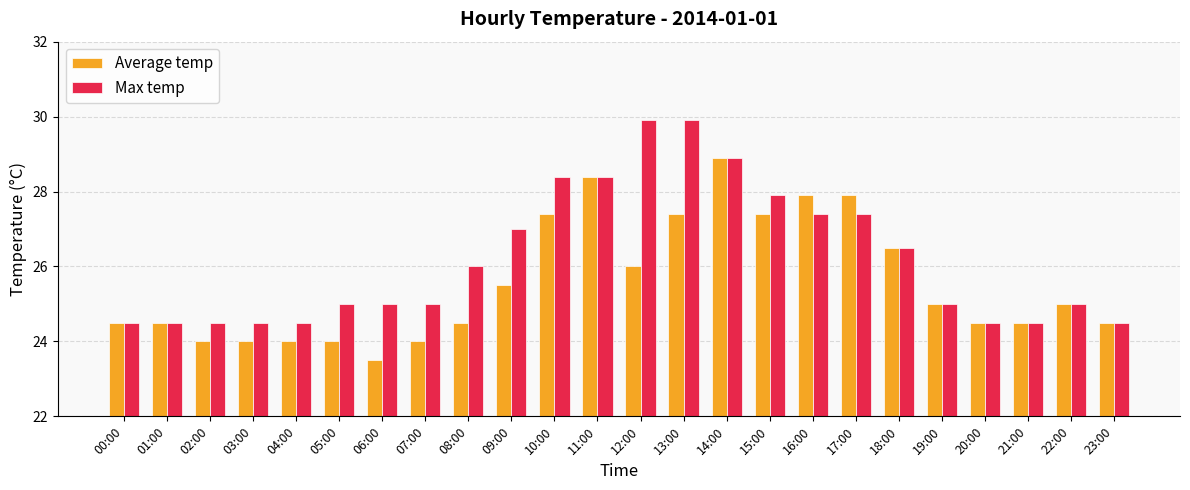

What position from the right is 04:00?

20